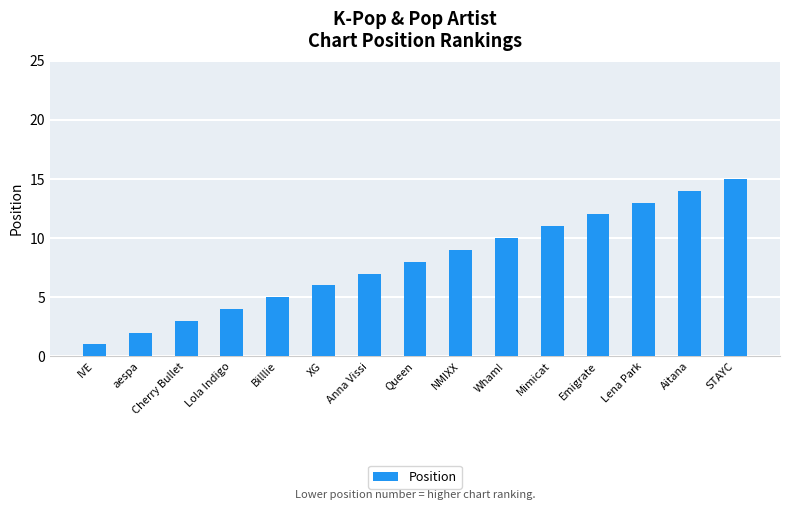

Reading right to left, list all the values displayed in this chart.

STAYC=15	Aitana=14	Lena Park=13	Emigrate=12	Mimicat=11	Wham!=10	NMIXX=9	Queen=8	Anna Vissi=7	XG=6	Billlie=5	Lola Indigo=4	Cherry Bullet=3	aespa=2	IVE=1